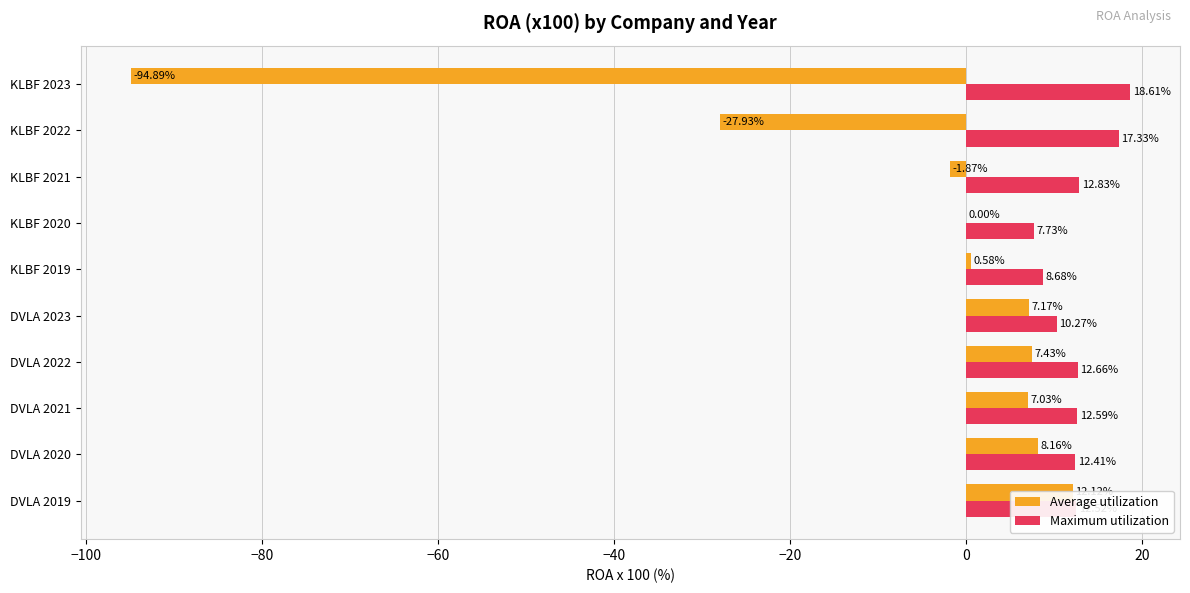

How many series are shown in this chart?

2